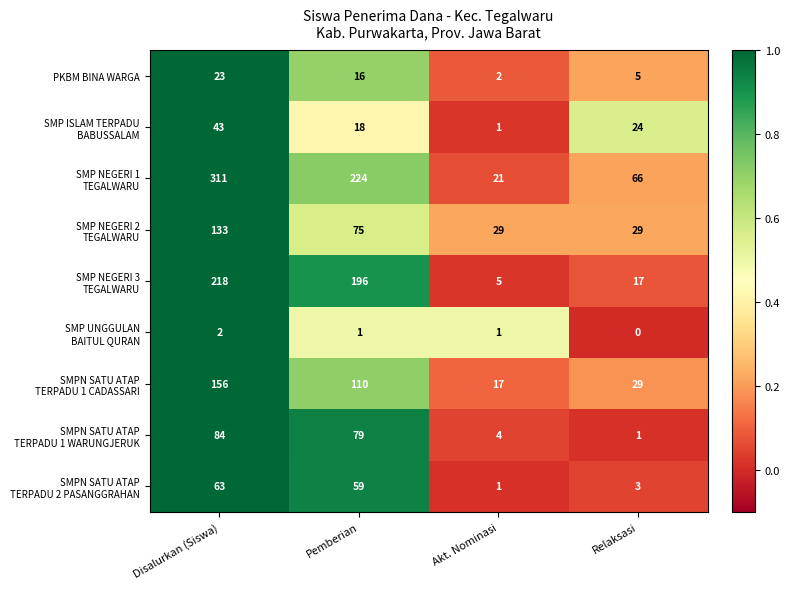

At how many categories does at least one series exceed 0?

4